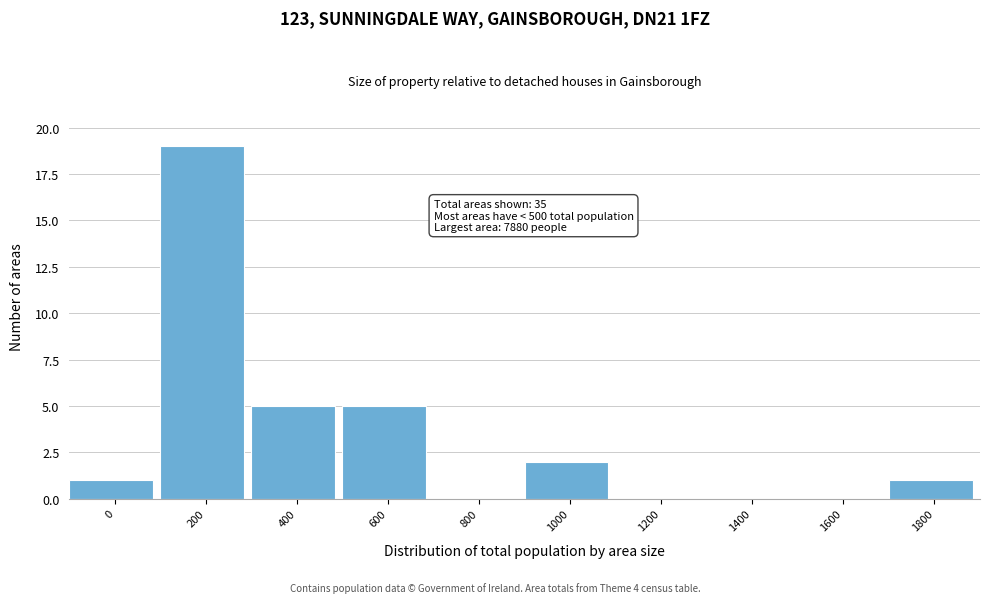

Reading left to right, list all the values displayed in this chart.

0=1	200=19	400=5	600=5	800=0	1000=2	1200=0	1400=0	1600=0	1800=1